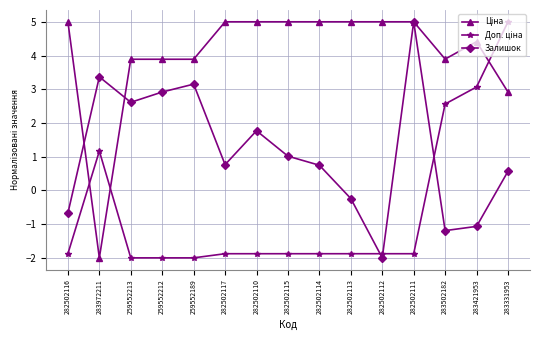

The Залишок series shows 0.8 at 282502117. True or false?

True